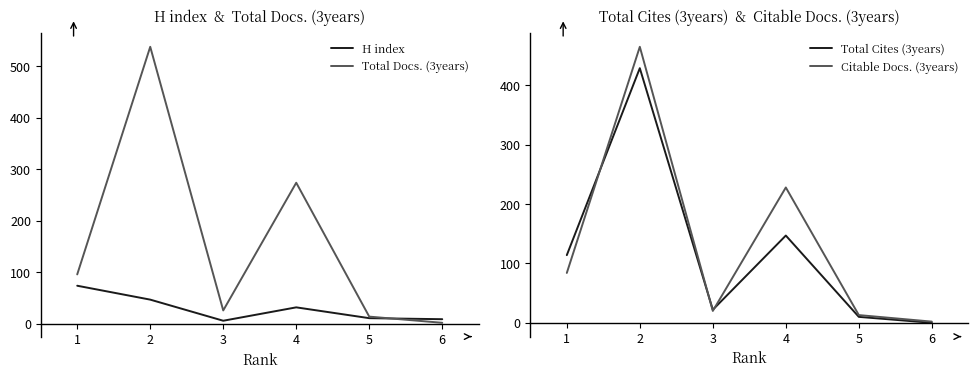

List the series in order of their peak value, lowest first.

H index, Total Cites (3years), Citable Docs. (3years), Total Docs. (3years)